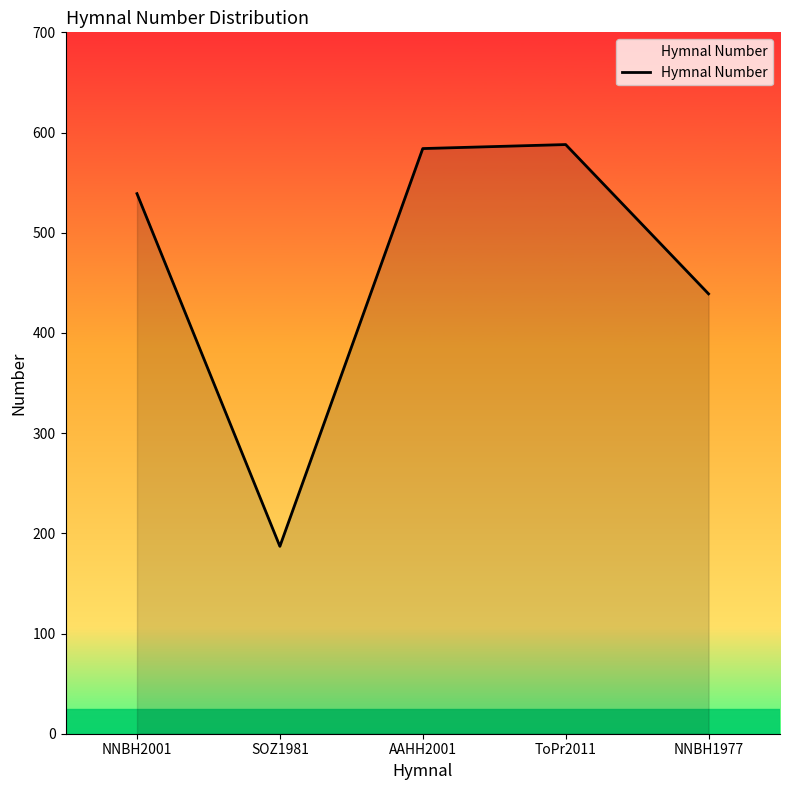

How many interior local peaks (higher than both neighbors) does the data have?

1